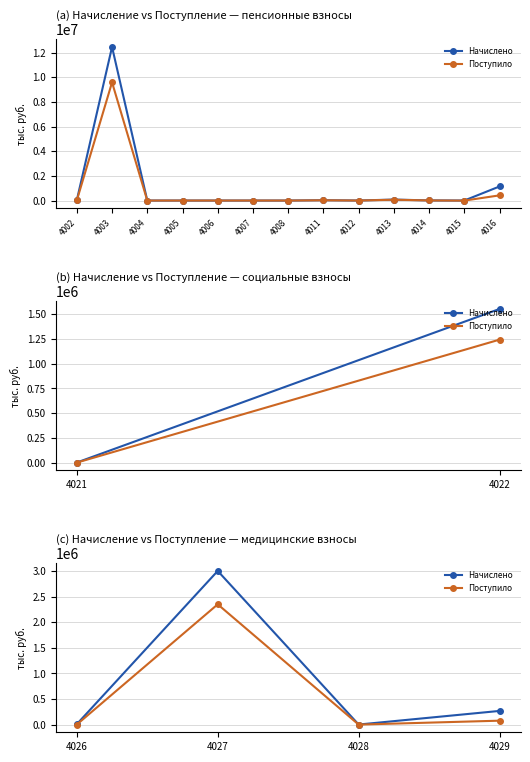

What is the value of the Поступило point at the 4th from the left?

77381